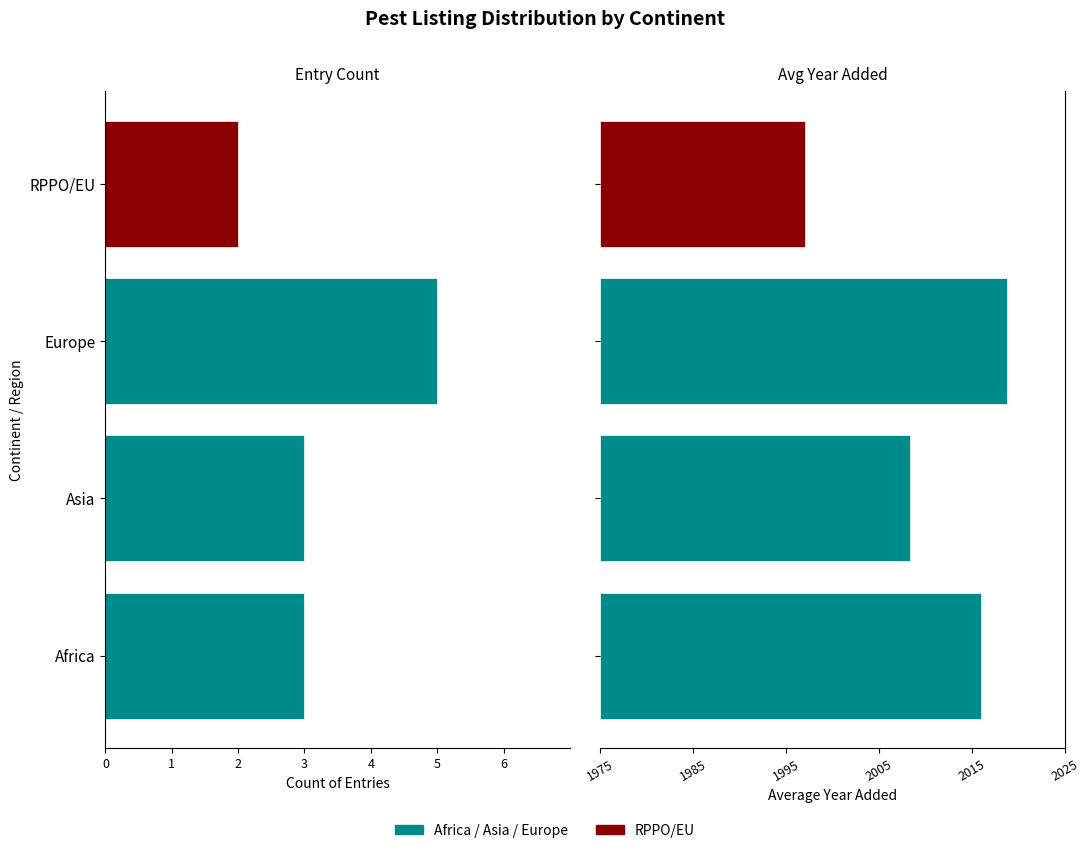

What is the difference between the highest and lowest values at Asia?

36.3